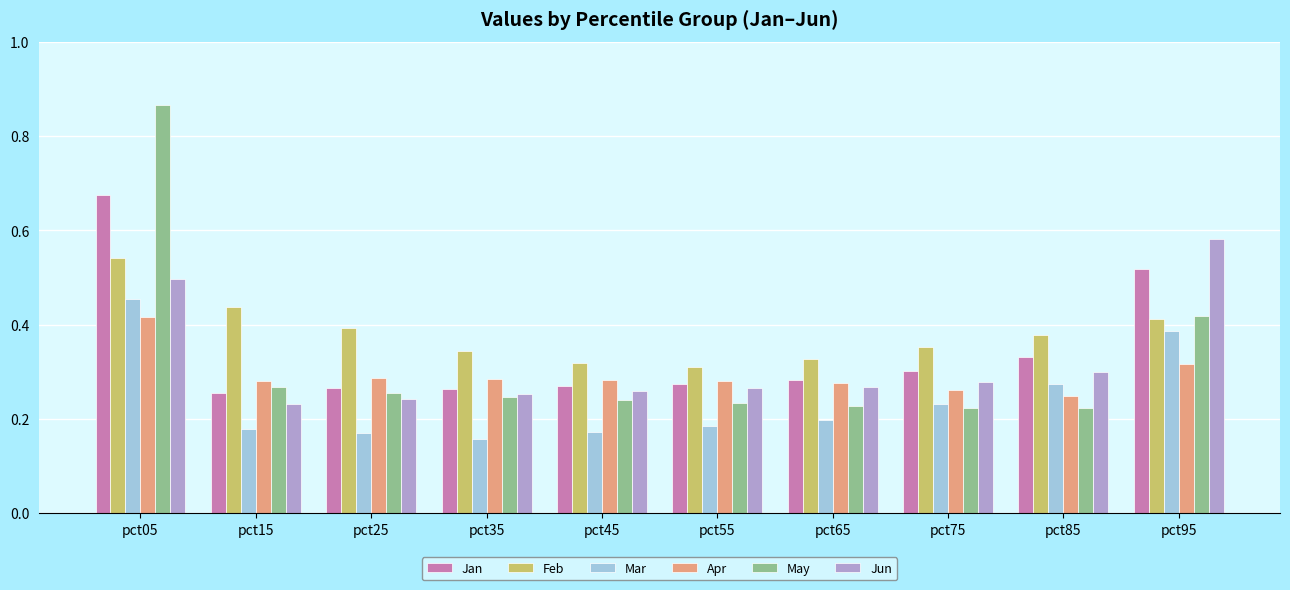

What are all the series names shown in the legend?

Jan, Feb, Mar, Apr, May, Jun